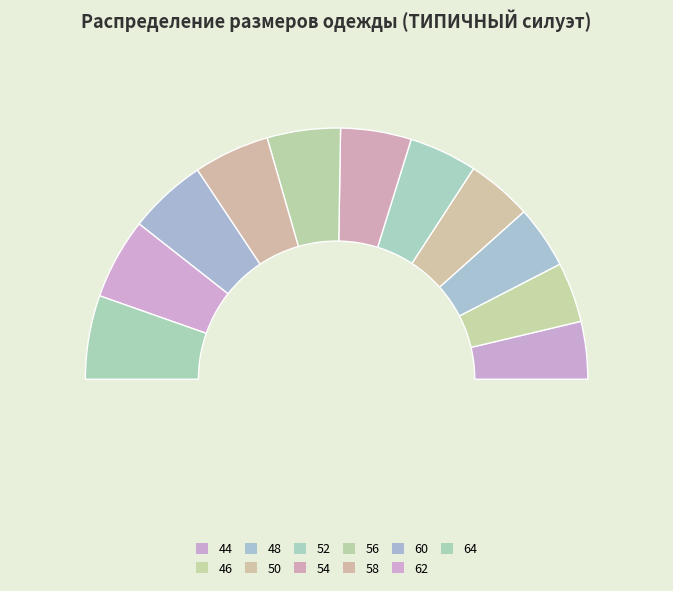

The 56 slice represents 1% of the pie. True or false?

False